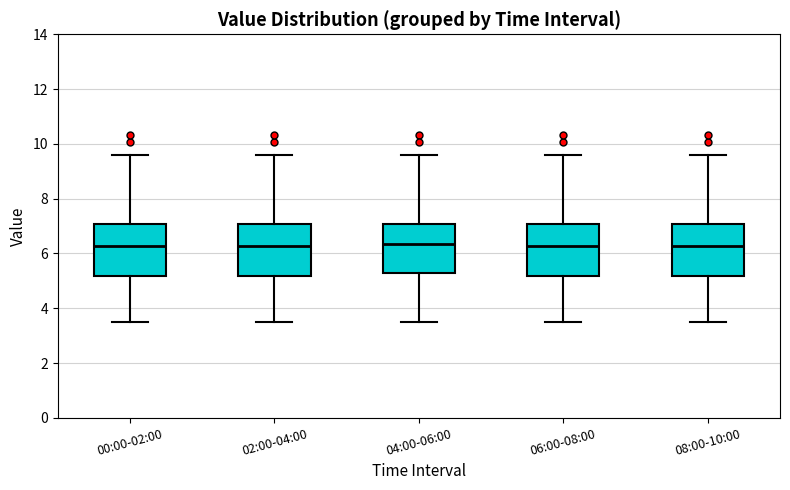

Reading left to right, transcribe this box plot: for each box, give where its median line is, the range the box spans, and where its two whiskers end, as read against the y-axis. The values are not printed on the chart, so give them approximately, as read against the axis.

00:00-02:00: median 6.2, box 5.2 to 7.0, whiskers 3.6 to 9.6
02:00-04:00: median 6.2, box 5.2 to 7.0, whiskers 3.6 to 9.6
04:00-06:00: median 6.4, box 5.2 to 7.0, whiskers 3.6 to 9.6
06:00-08:00: median 6.2, box 5.2 to 7.0, whiskers 3.6 to 9.6
08:00-10:00: median 6.2, box 5.2 to 7.0, whiskers 3.6 to 9.6